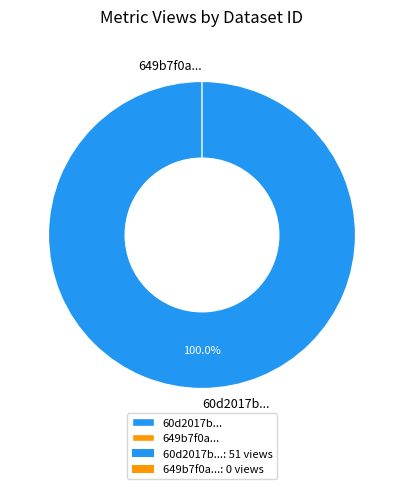

How many segments does this pie chart have?

2